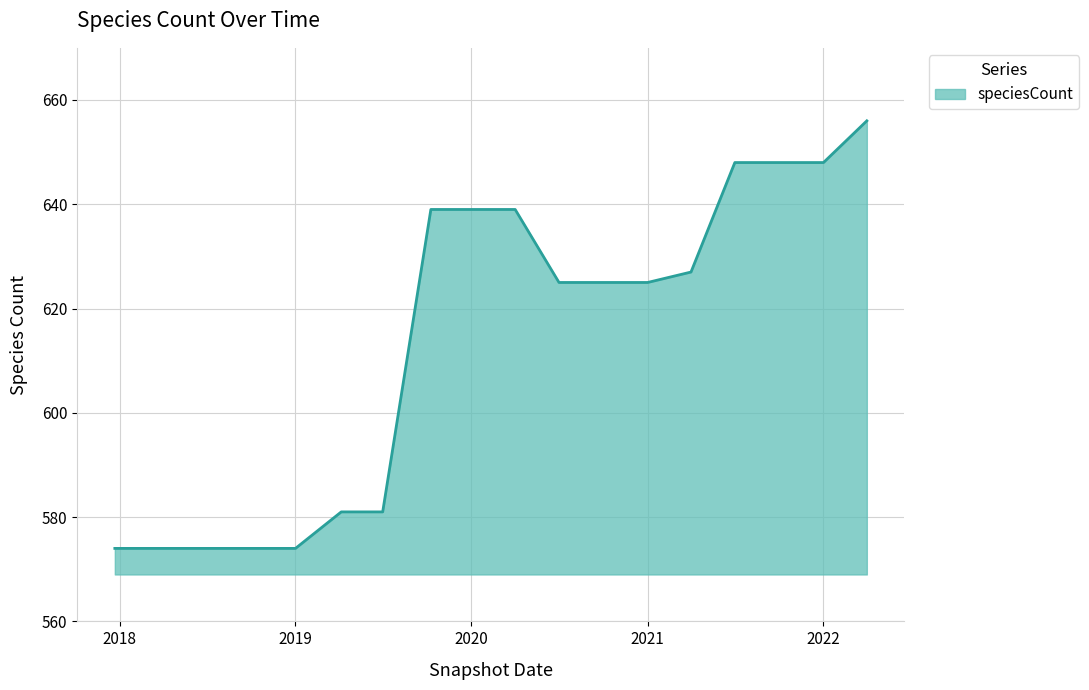

What is the difference between the maximum and minimum values?

82